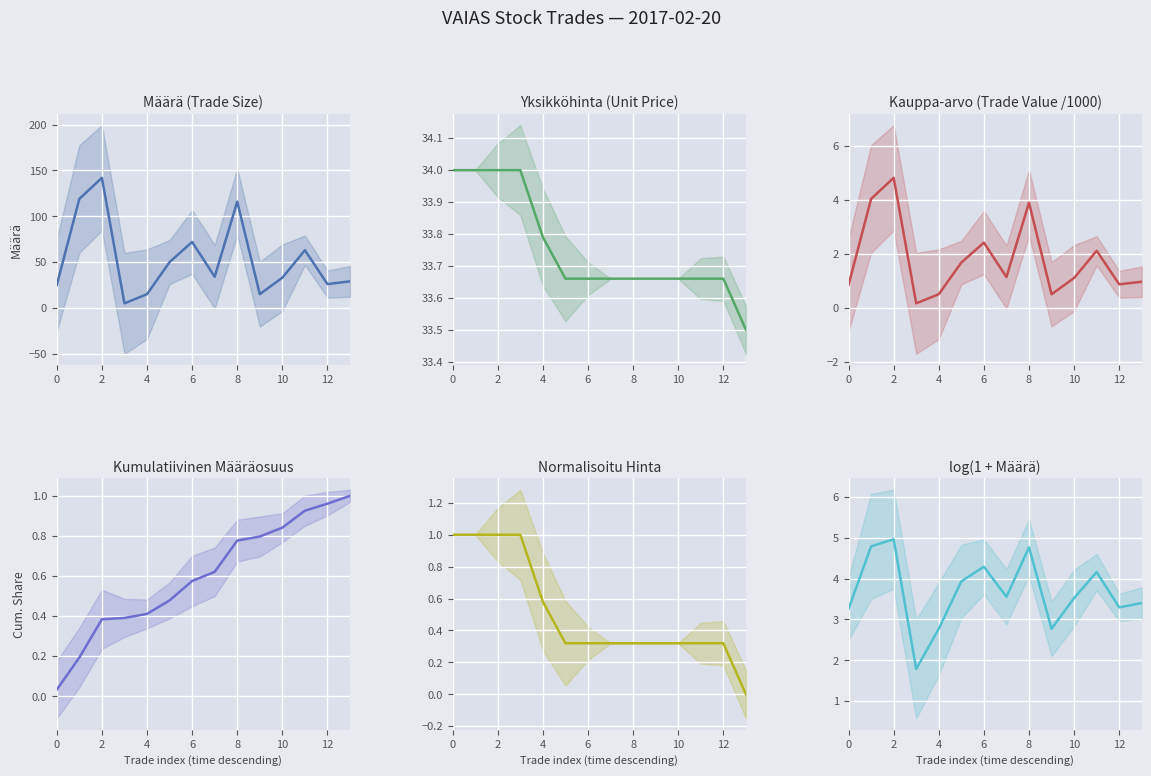

True or false: Normalisoitu Hinta and Määrä (Trade Size) intersect in this chart.

False